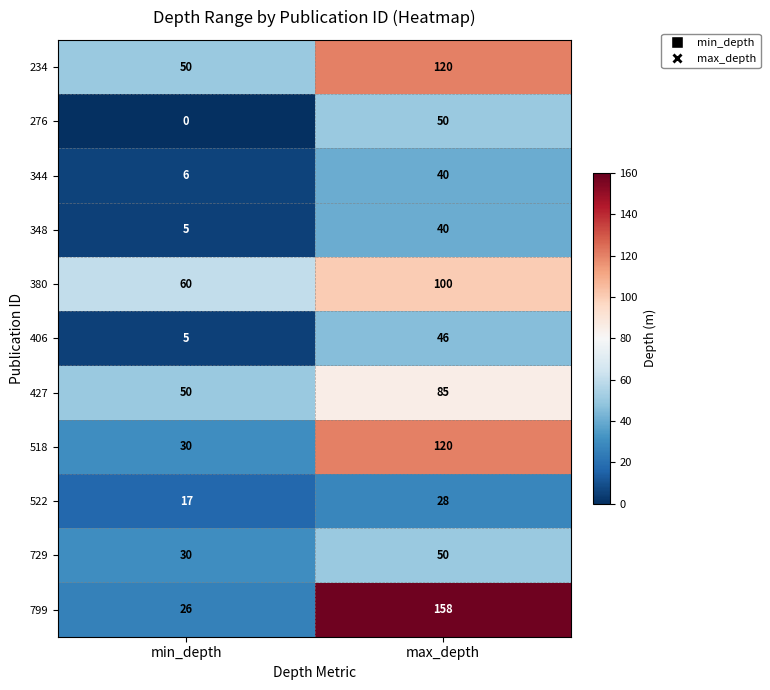

What is the average value of the 427 series?

68